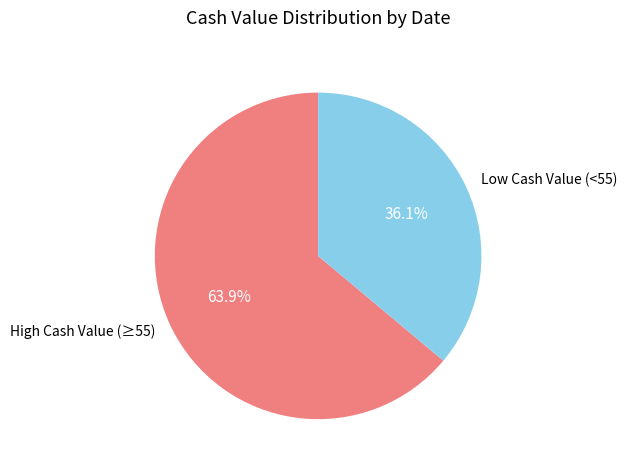

What is the ratio of the value at Low Cash Value (<55) to the value at High Cash Value (≥55)?

0.6